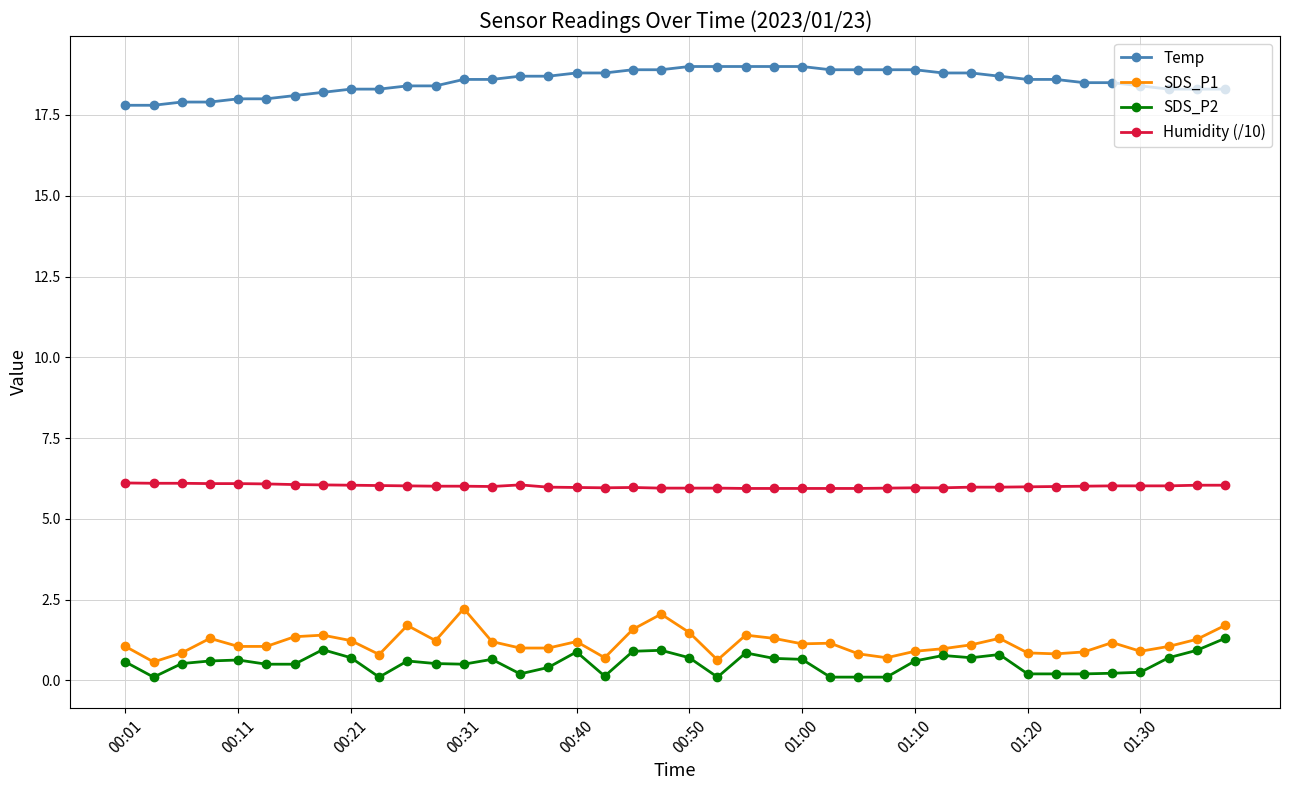

List the series in order of their peak value, highest first.

Temp, Humidity (/10), SDS_P1, SDS_P2